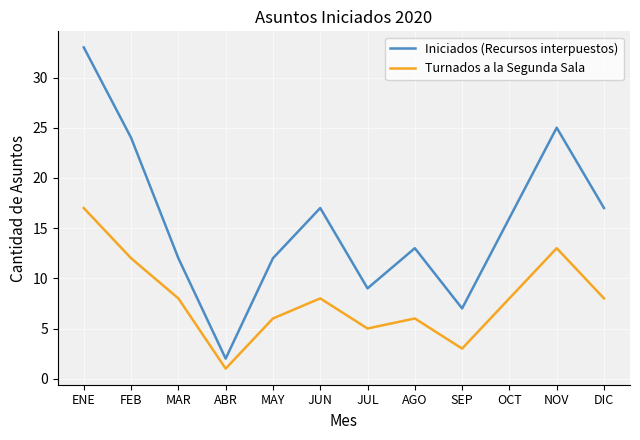

Which series has the largest total across all categories?

Iniciados (Recursos interpuestos)